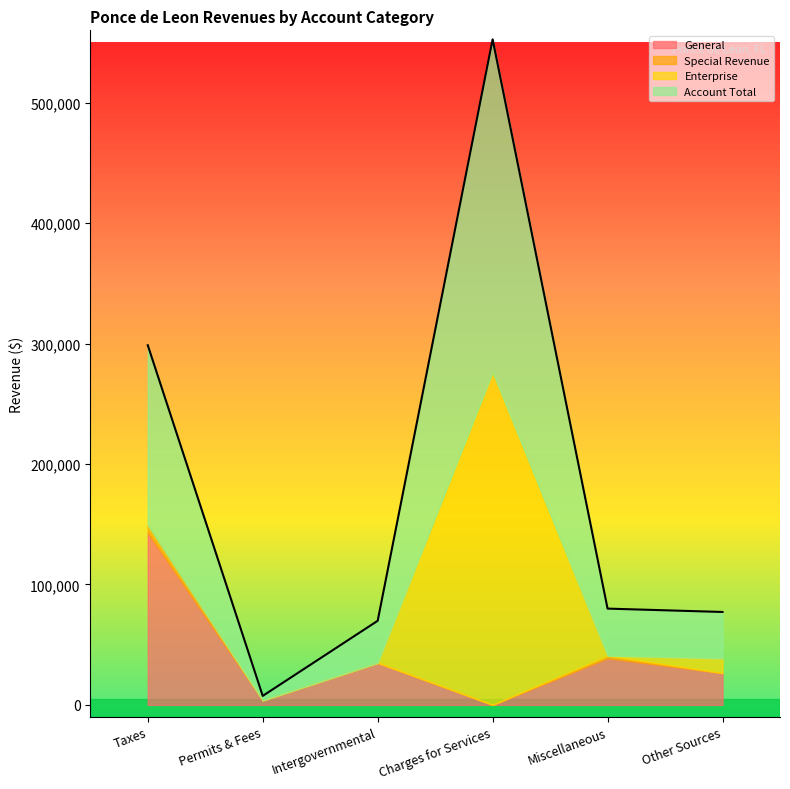

At which category is the sum across all series the highest?

Charges for Services